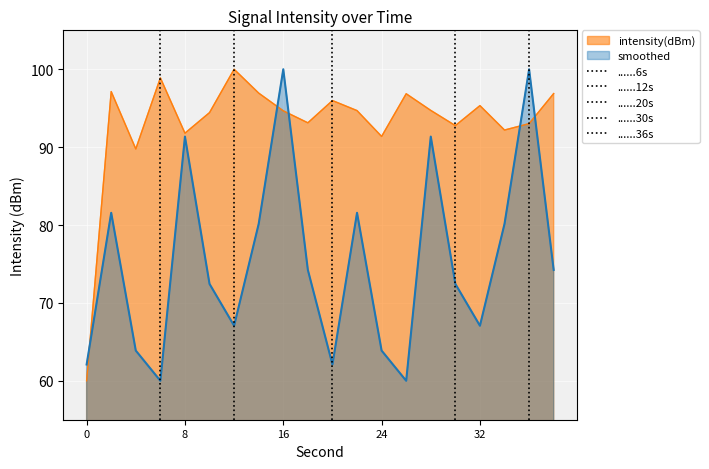

What is the highest value of the intensity(dBm) series?

100.0